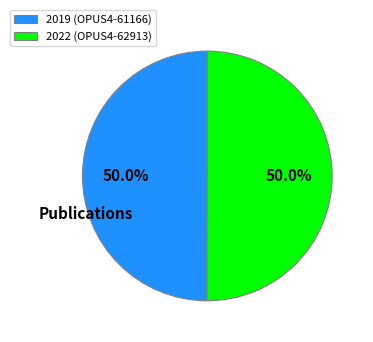

Count the number of slices in the pie.

2